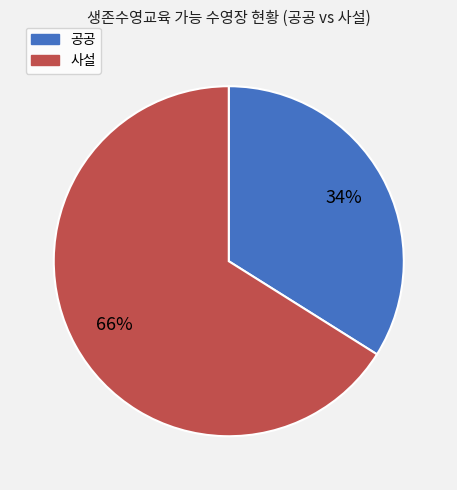

Approximately how many times larger is the value at 공공 compared to 사설?

0.5